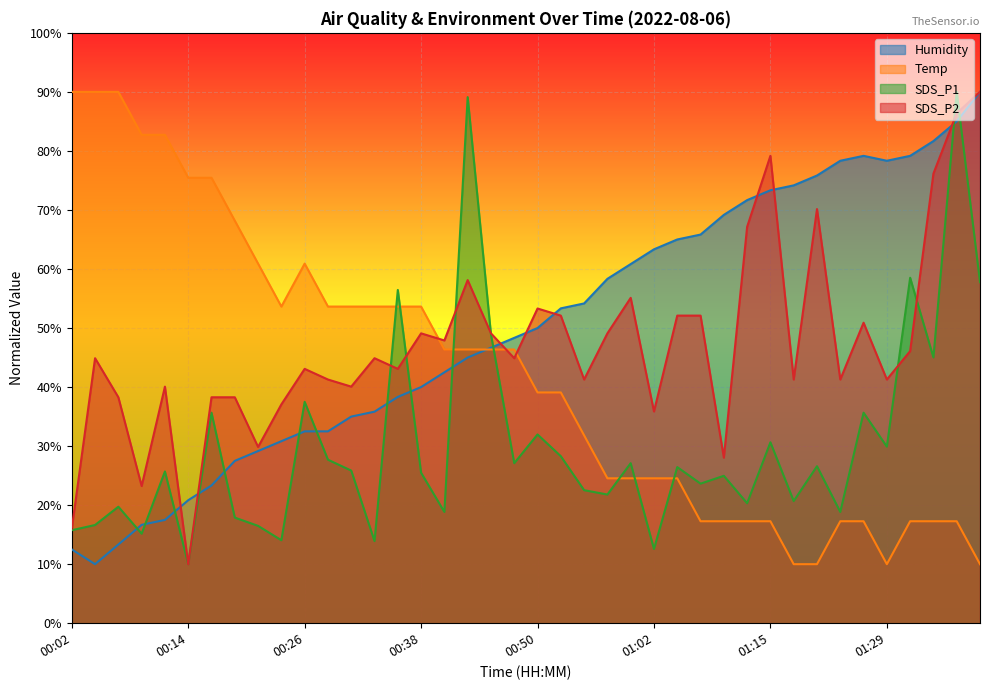

What is the label of the 31st point from the right?

00:23